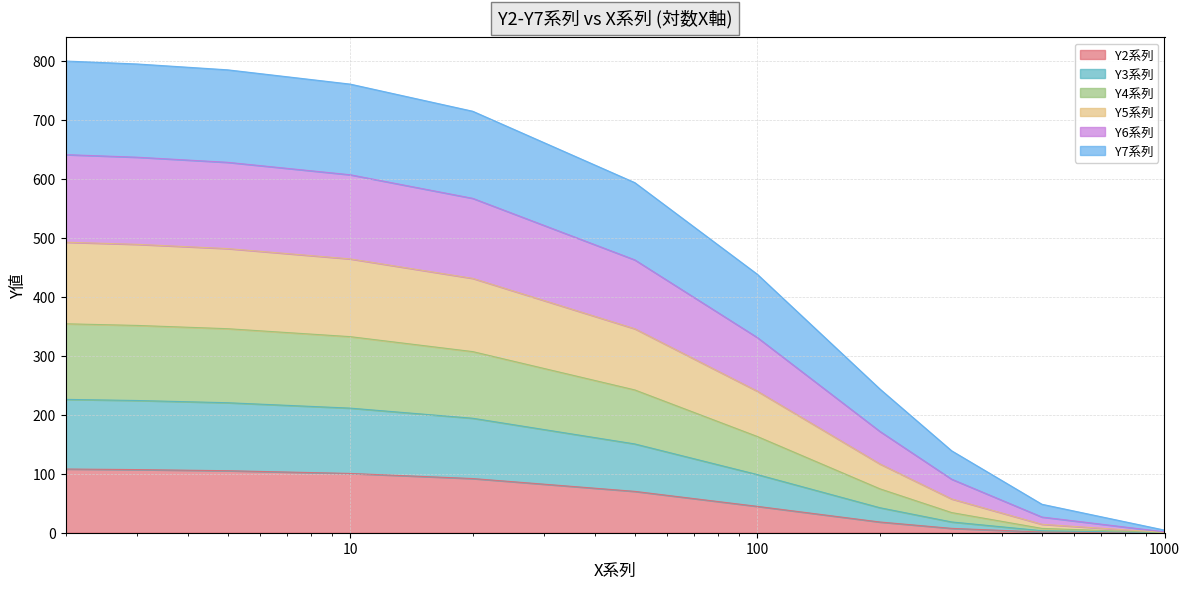

What is the maximum value for Y2系列?

108.0